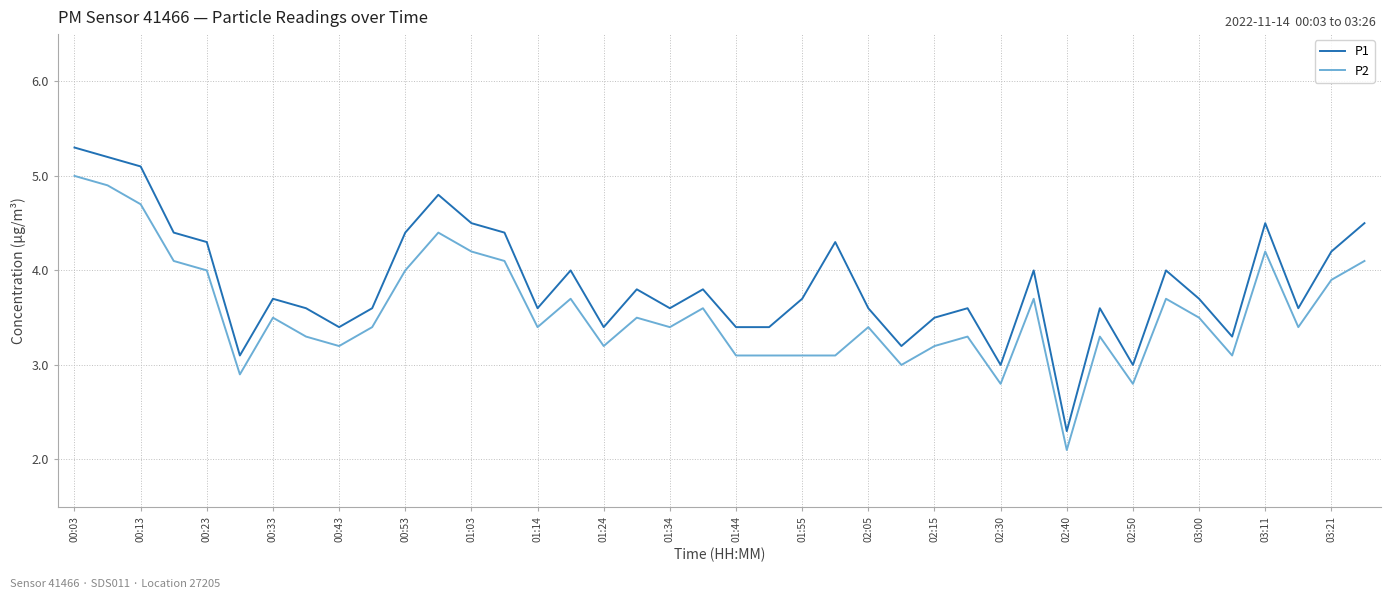

True or false: P2 has more than 0 interior local peaks.

True